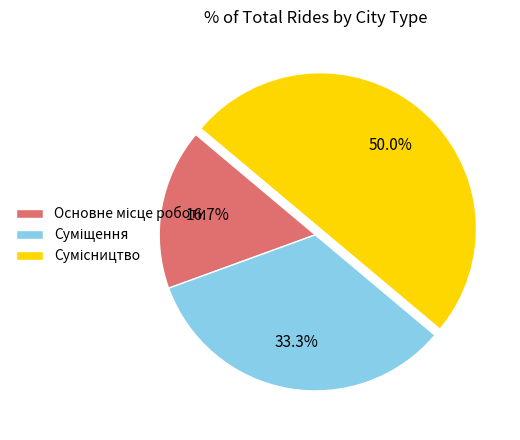

Rank the categories by value from lowest to highest.

Основне місце роботи, Суміщення, Сумісництво